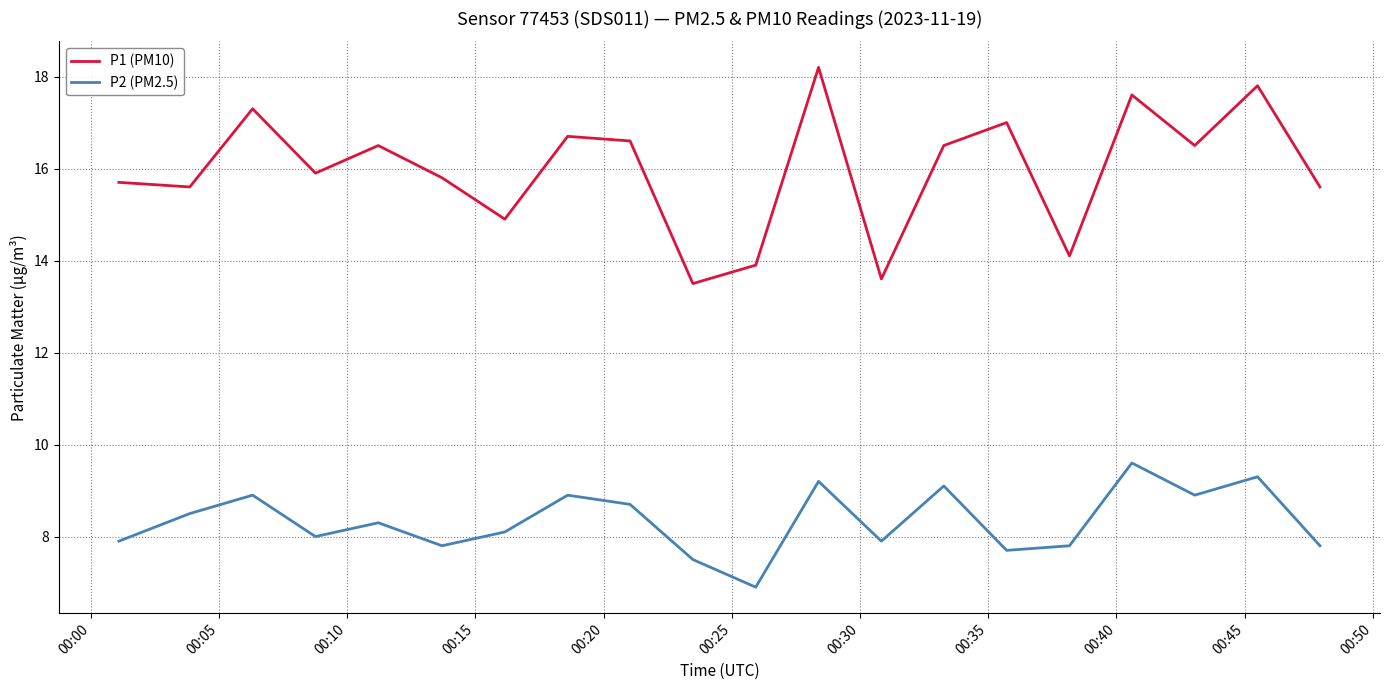

Which series has the widest spread of values?

P1 (PM10)